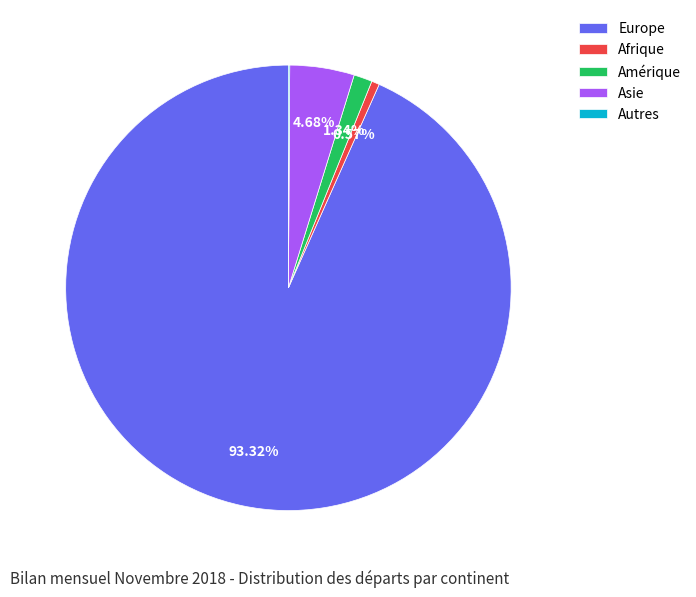

Which has a higher value, Amérique or Afrique?

Amérique